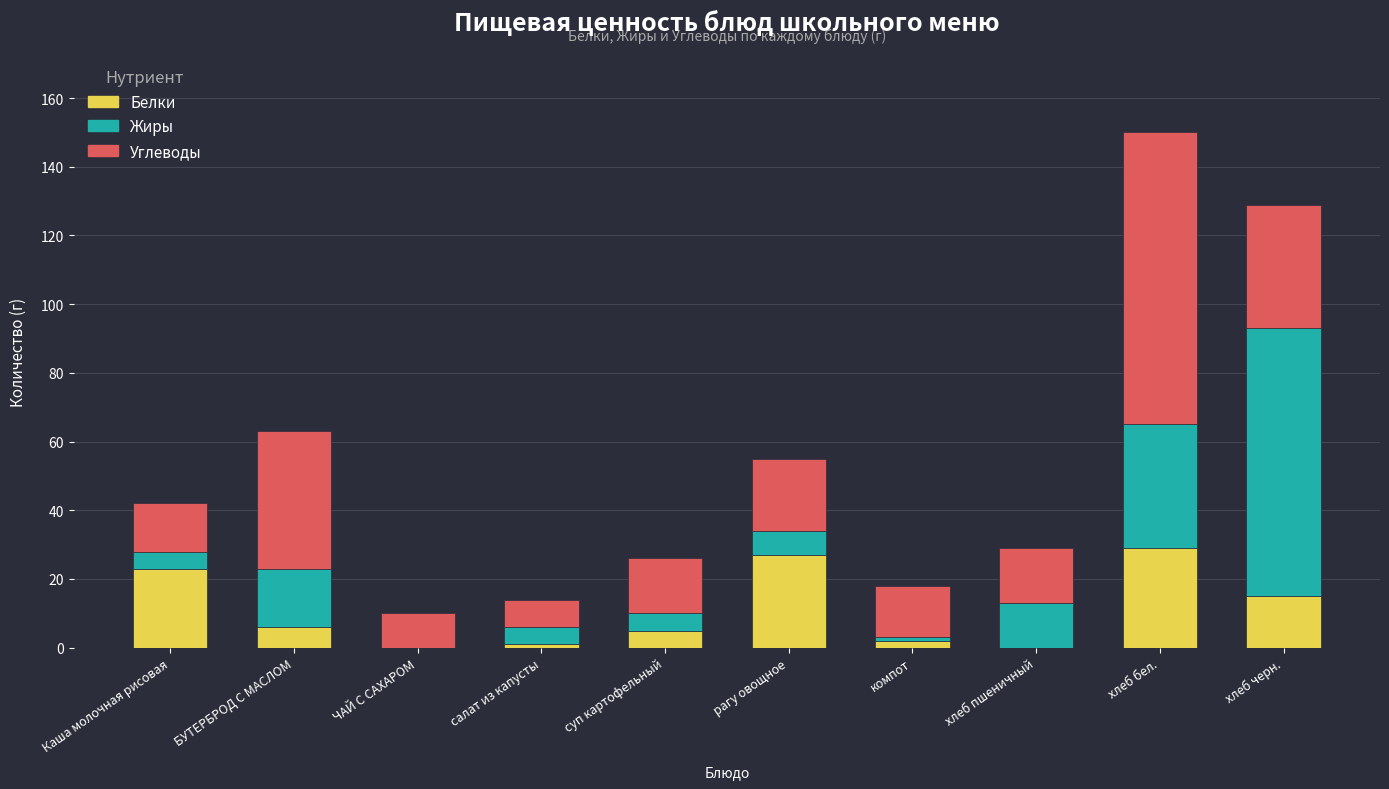

What is the maximum value for Белки?

29